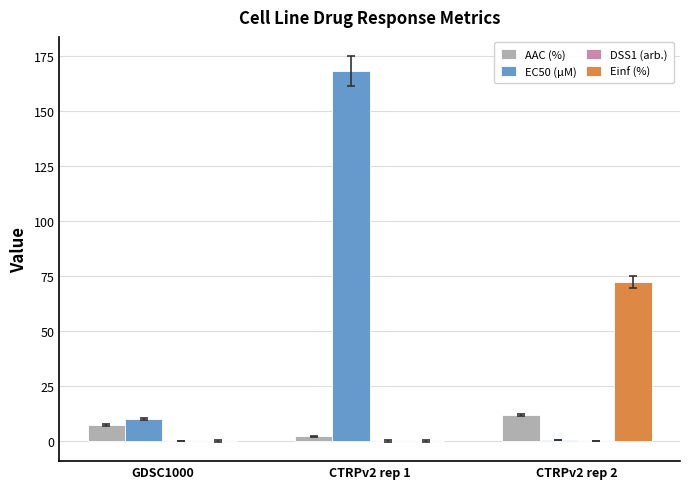

Which series has the widest spread of values?

EC50 (µM)